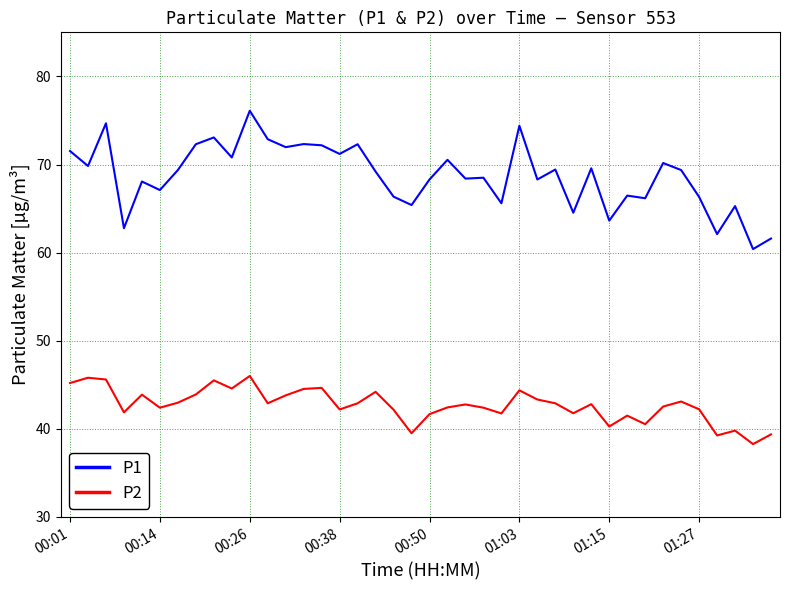

True or false: P1 and P2 cross at least once.

False